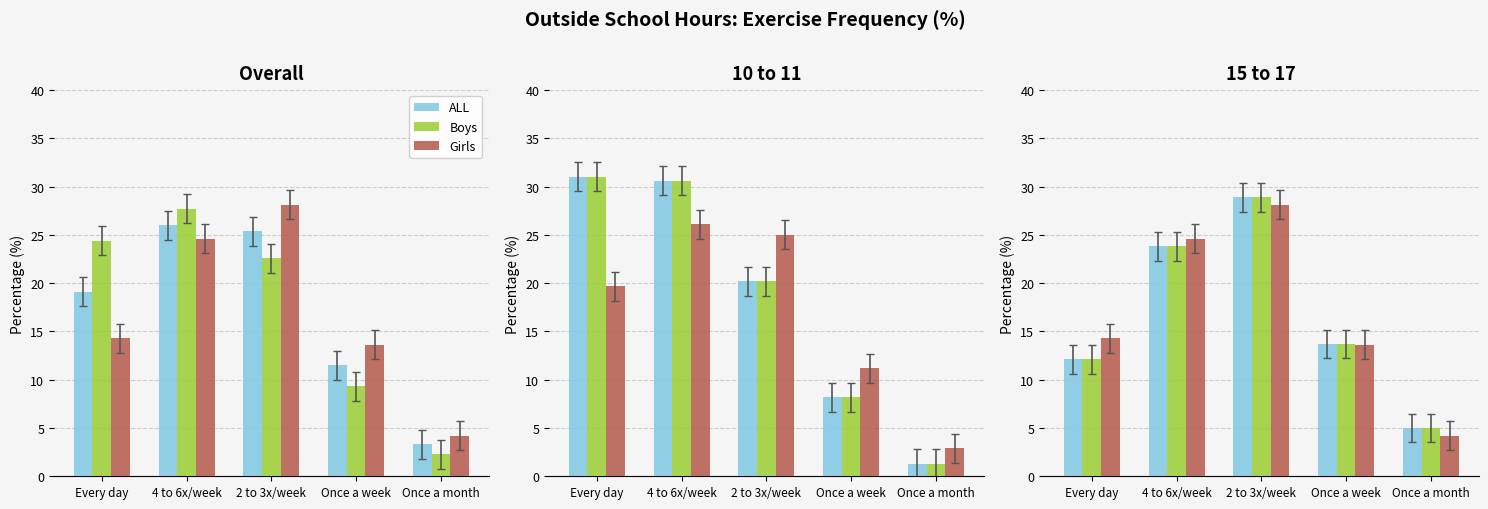

How many values in the Girls series are below 14?

2